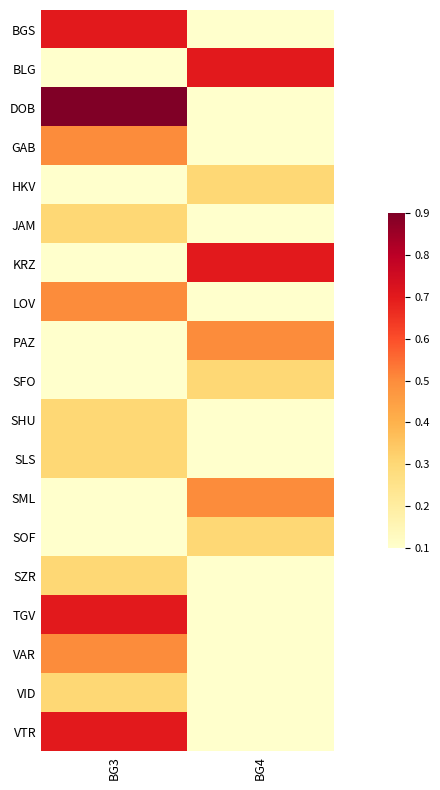

At BG3, list the series in order from largest to smallest.

DOB, BGS, TGV, VTR, GAB, LOV, VAR, JAM, SHU, SLS, SZR, VID, BLG, HKV, KRZ, PAZ, SFO, SML, SOF